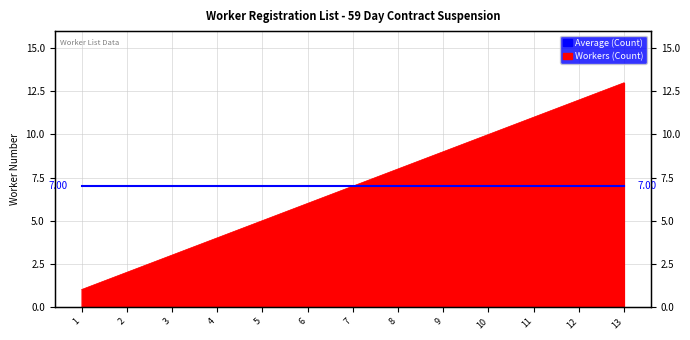

What is the sum of the values at 9 and 2?

11